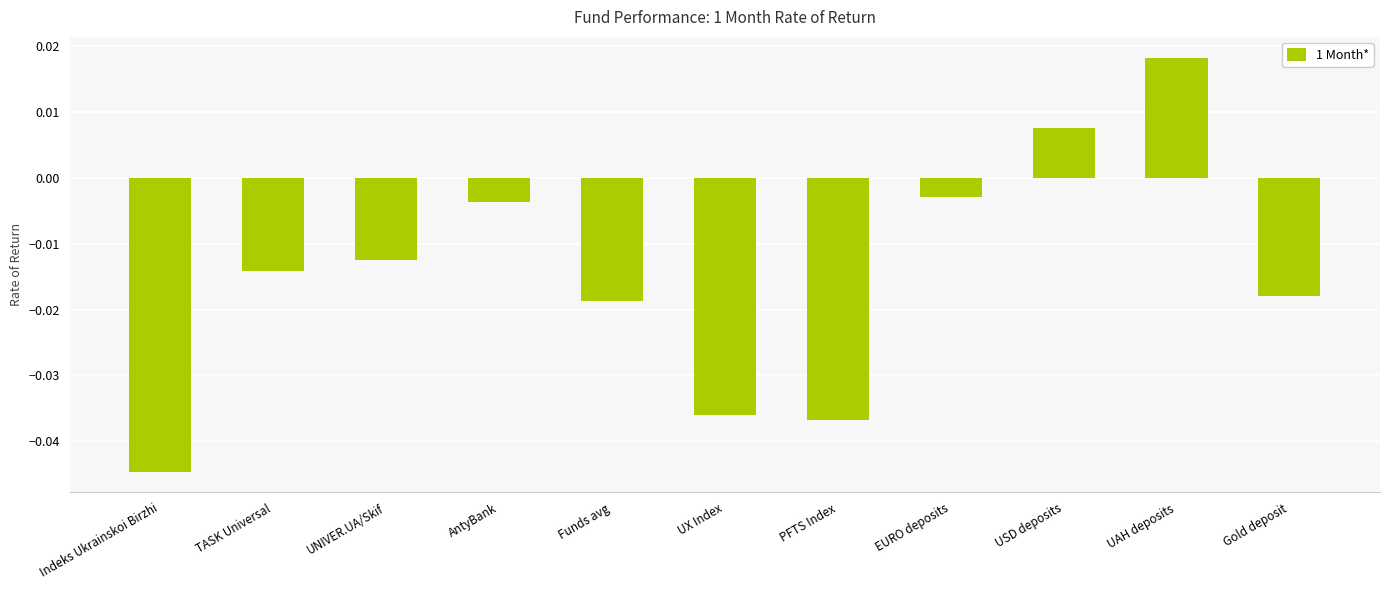

Where does the data first go above 0?

USD deposits